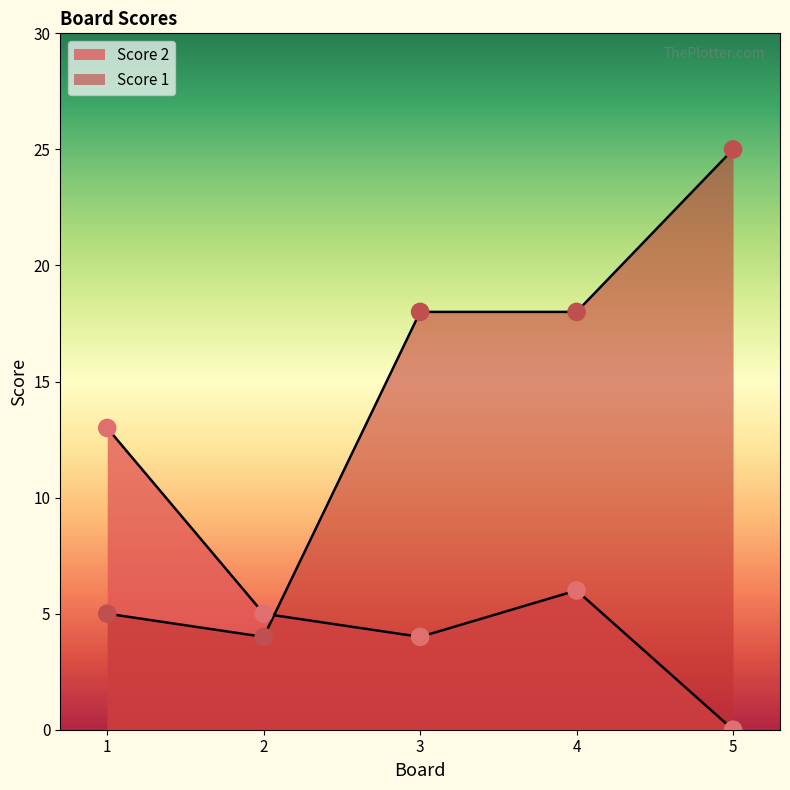

Is the value of Score 1 at 3 greater than the value of Score 2 at 3?

Yes